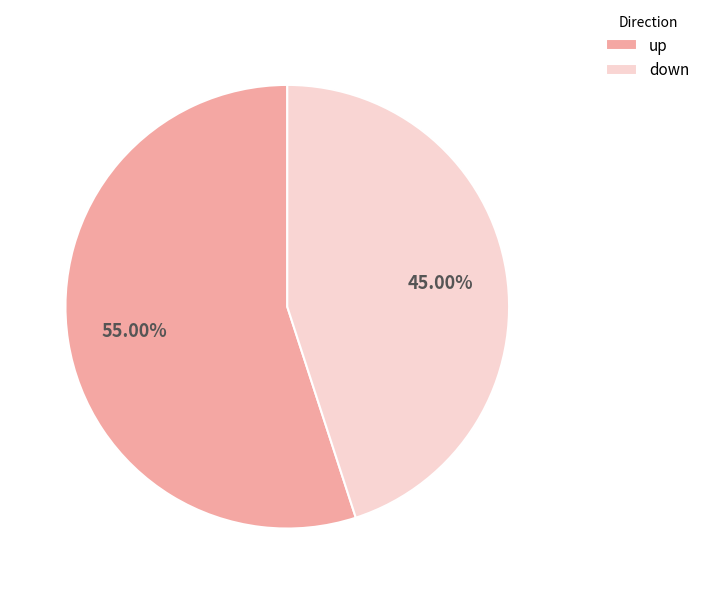

What is the smallest slice in the pie chart?

down